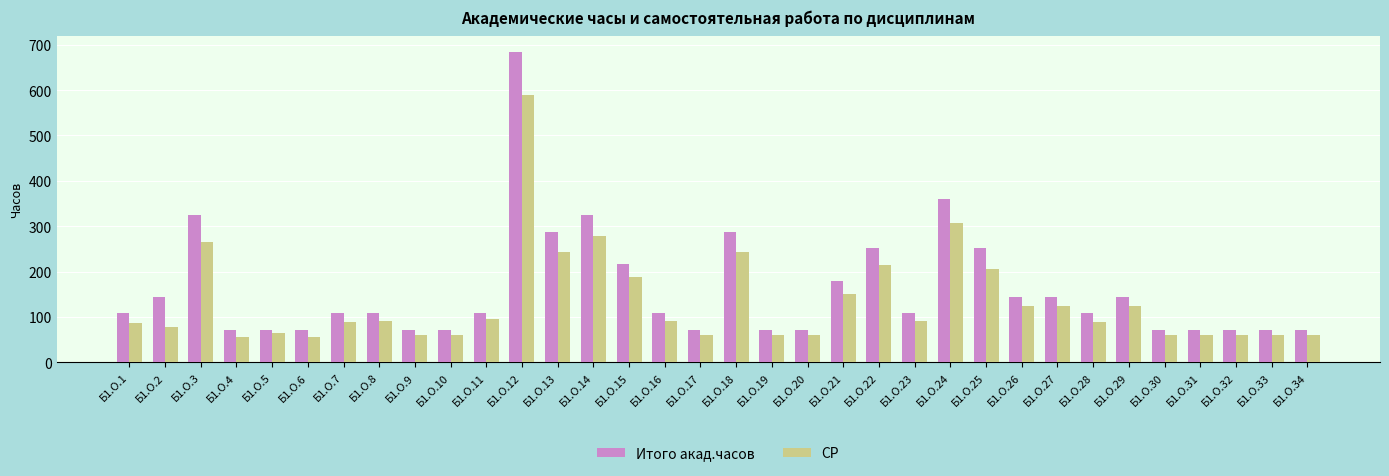

What is the difference between the highest and lowest values at Б1.О.6?

16